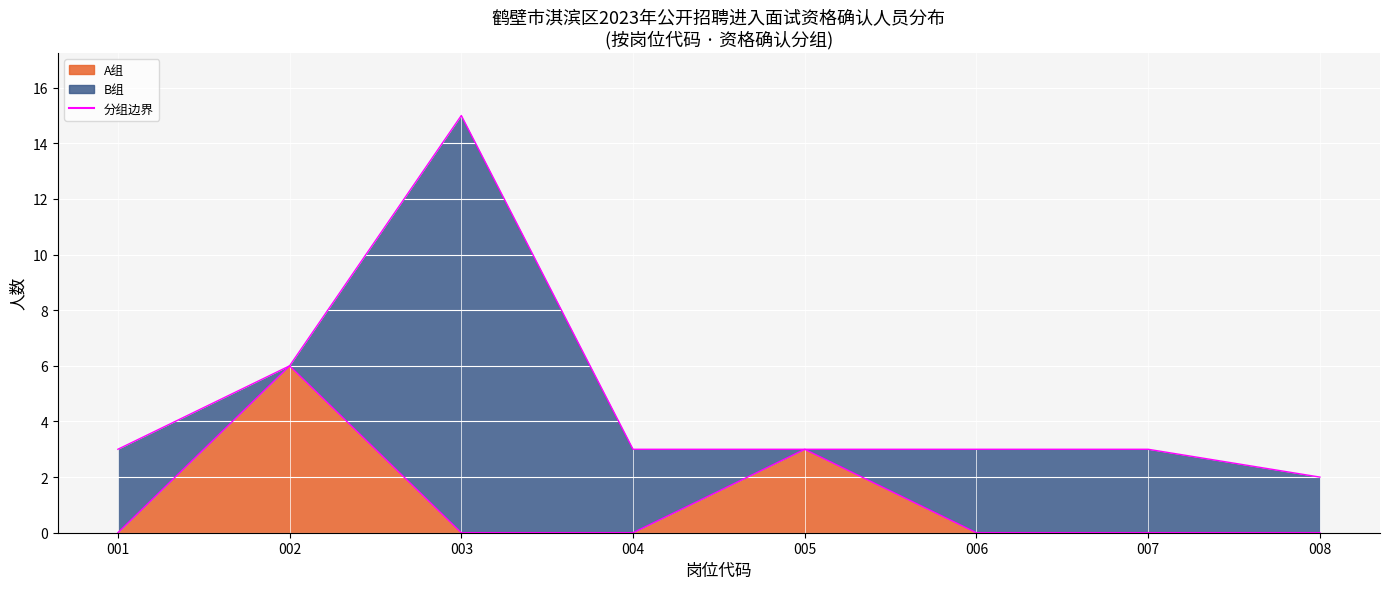

True or false: A组边界 and 总计边界 cross at least once.

False